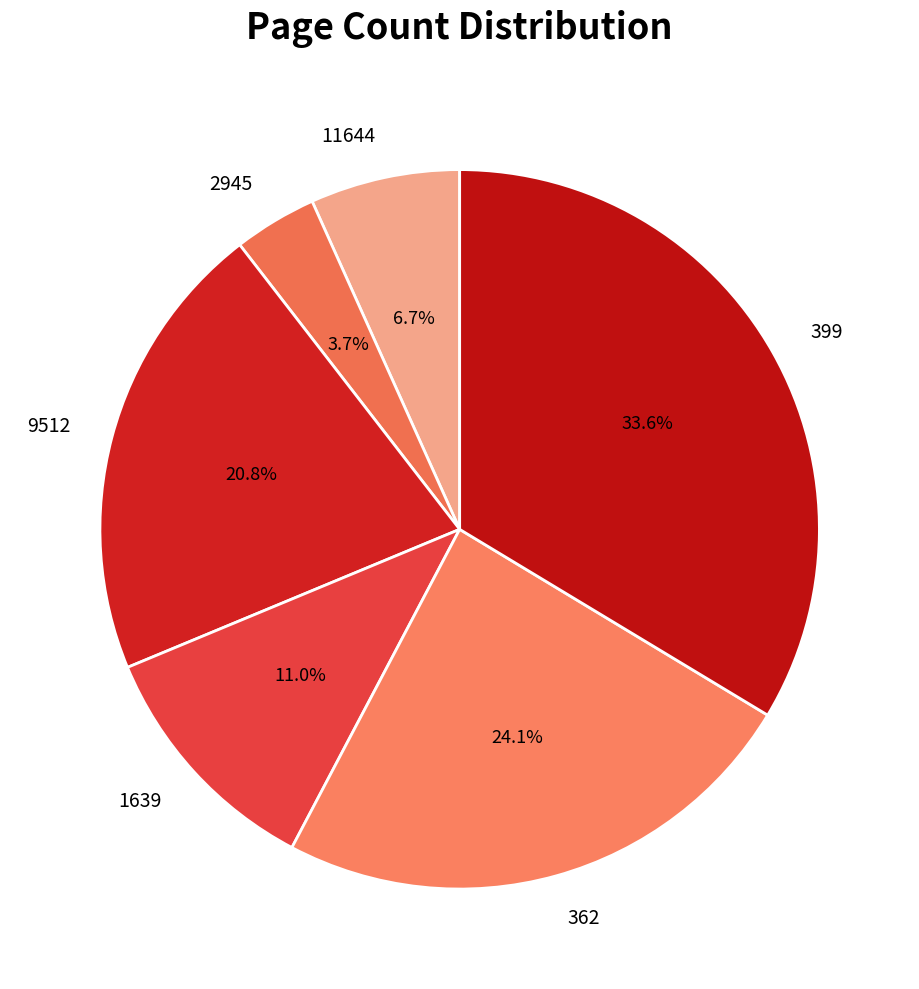

Between 362 and 2945, which is larger?

362